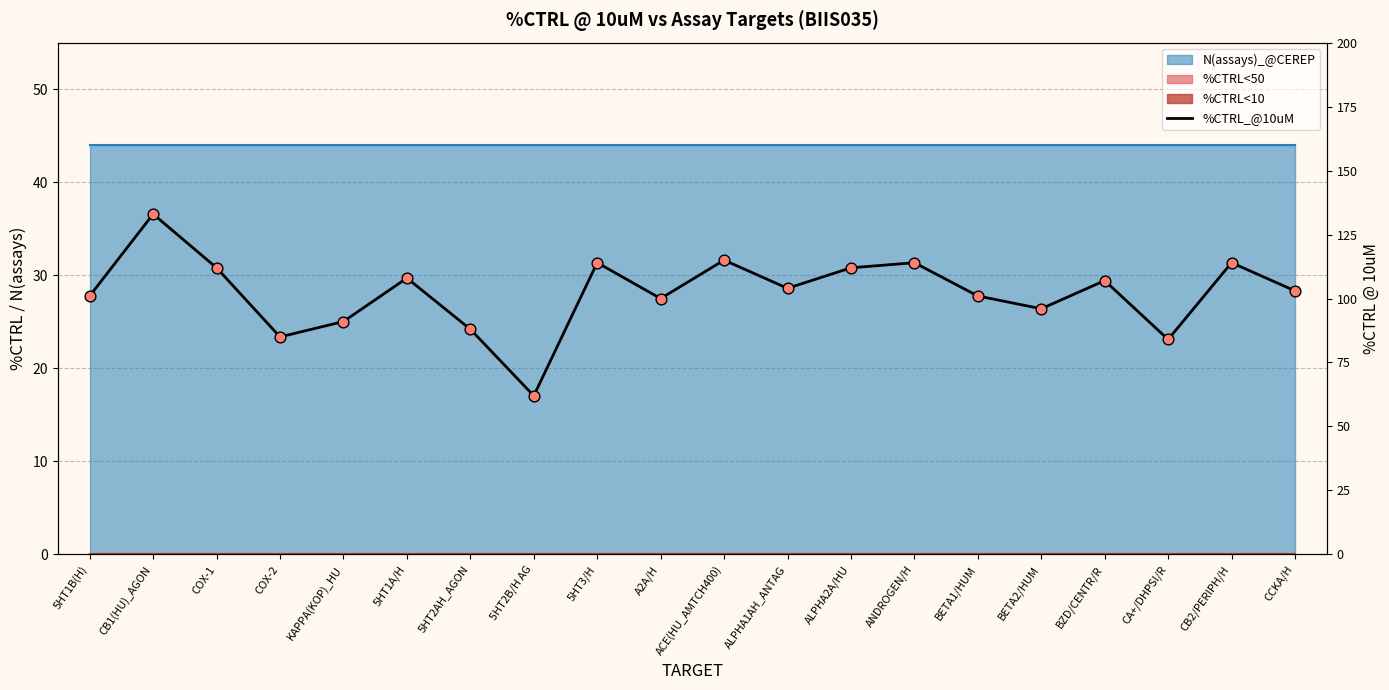

What is the ratio of the value at COX-2 to the value at CA+/DHPSI/R?

1.0